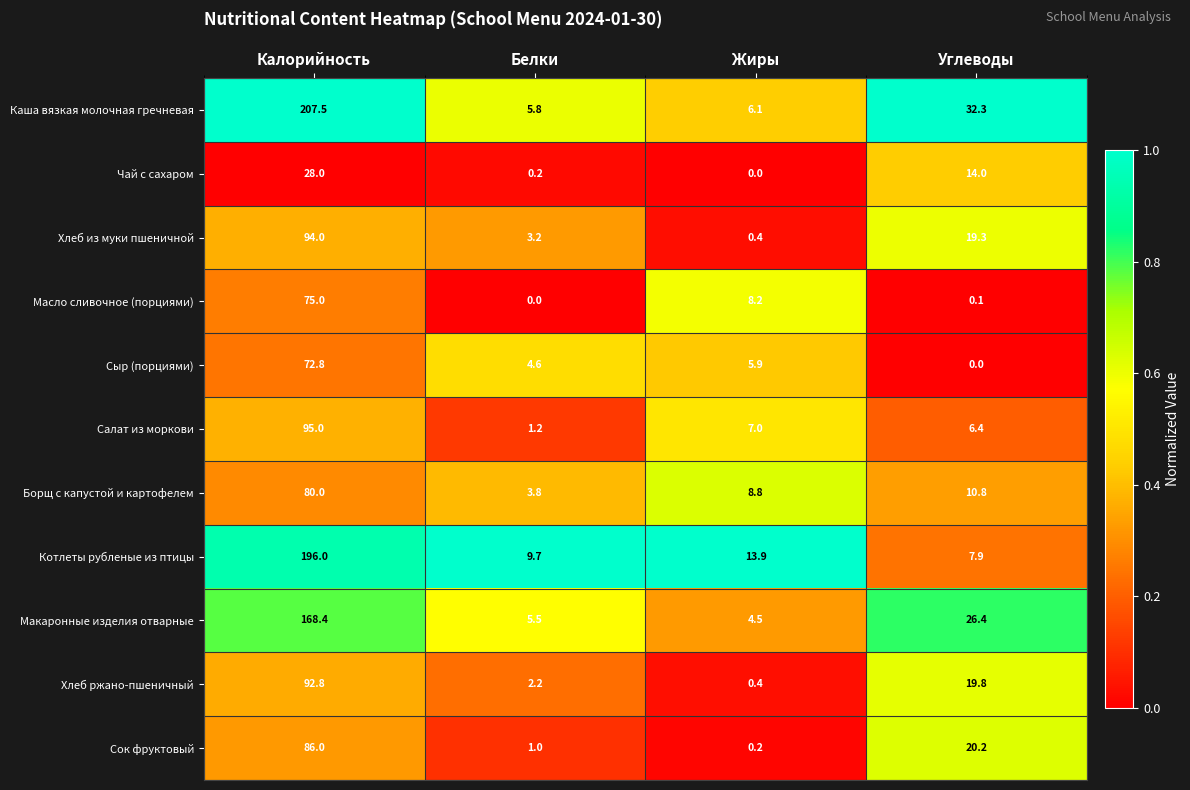

Where does the Хлеб ржано-пшеничный series first go above 19?

Калорийность